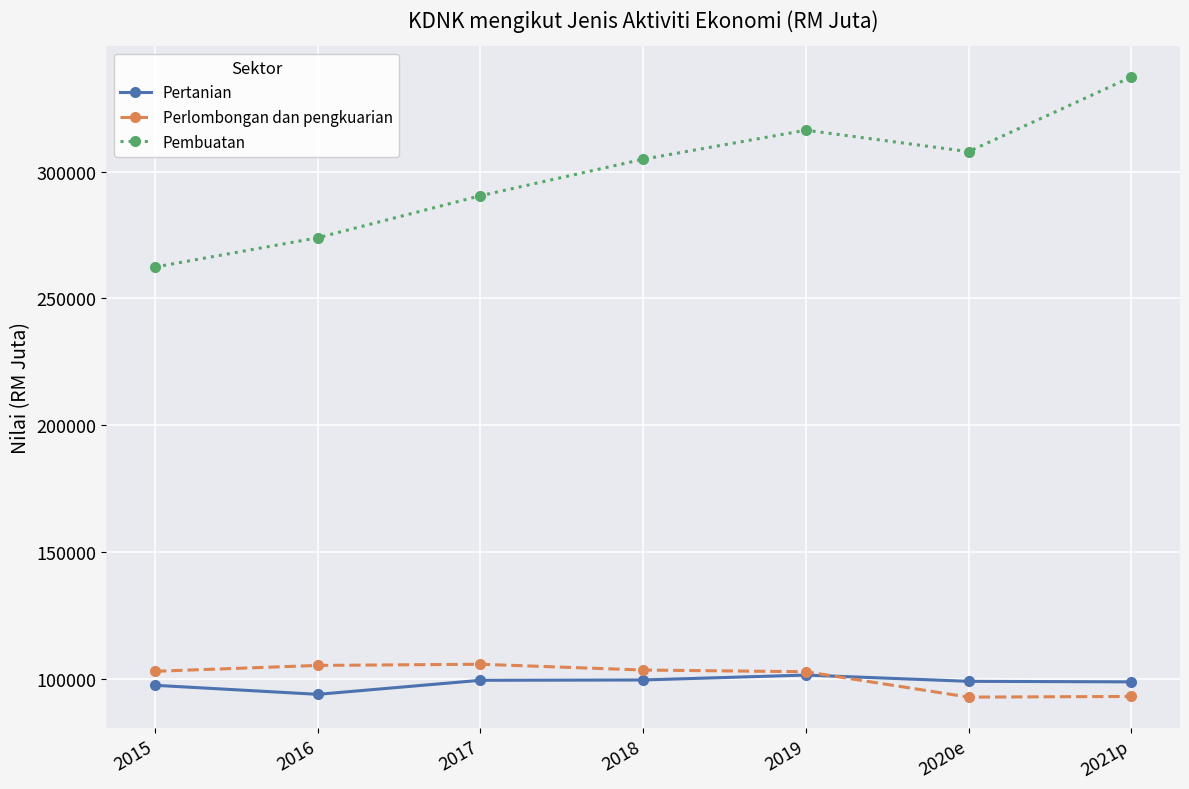

What is the average value of the Pembuatan series?

298991